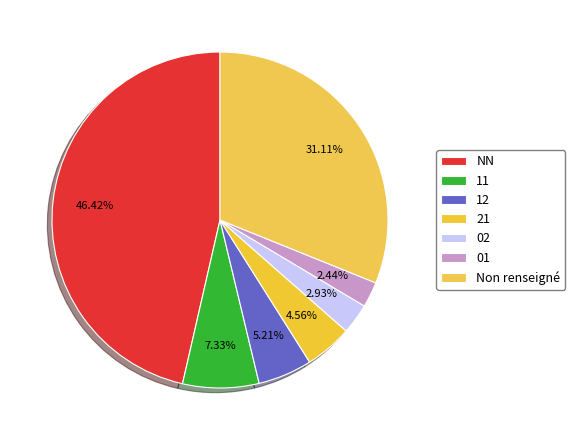

Which category has the biggest portion of the pie?

NN